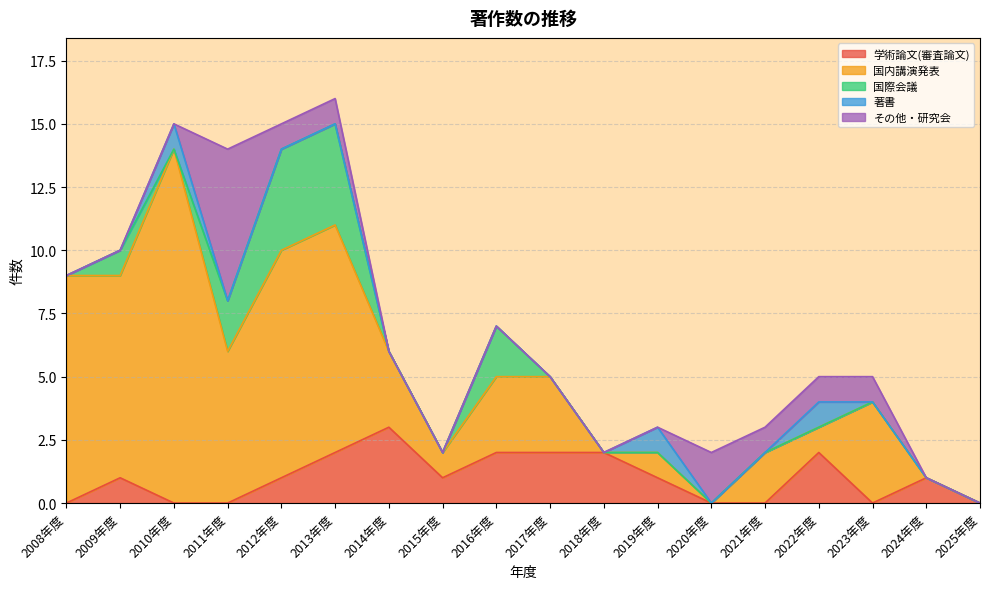

In 国際会議, how many points are higher than both neighbors (excluding endpoints)?

2